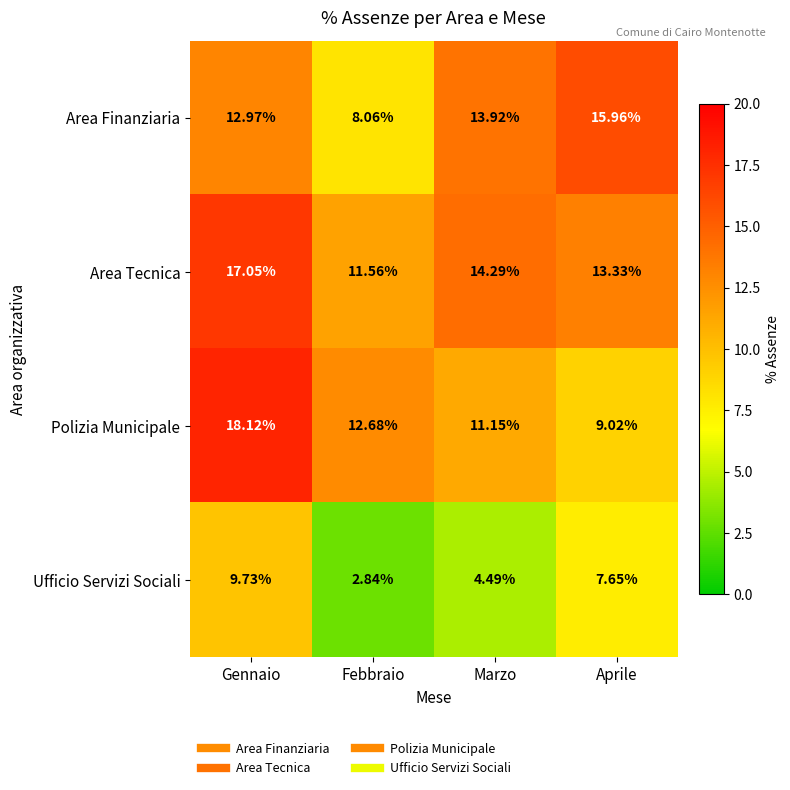

Between Gennaio and Aprile, which series saw the biggest shift?

Polizia Municipale